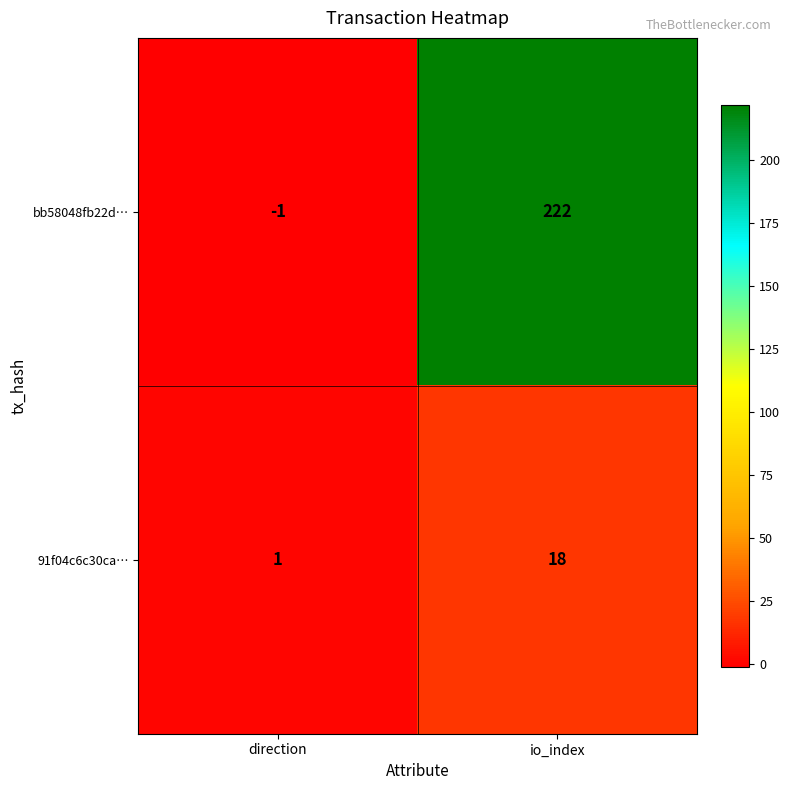

Reading right to left, extract all data points from this chart.

bb58048fb22d…: io_index=222	direction=-1
91f04c6c30ca…: io_index=18	direction=1